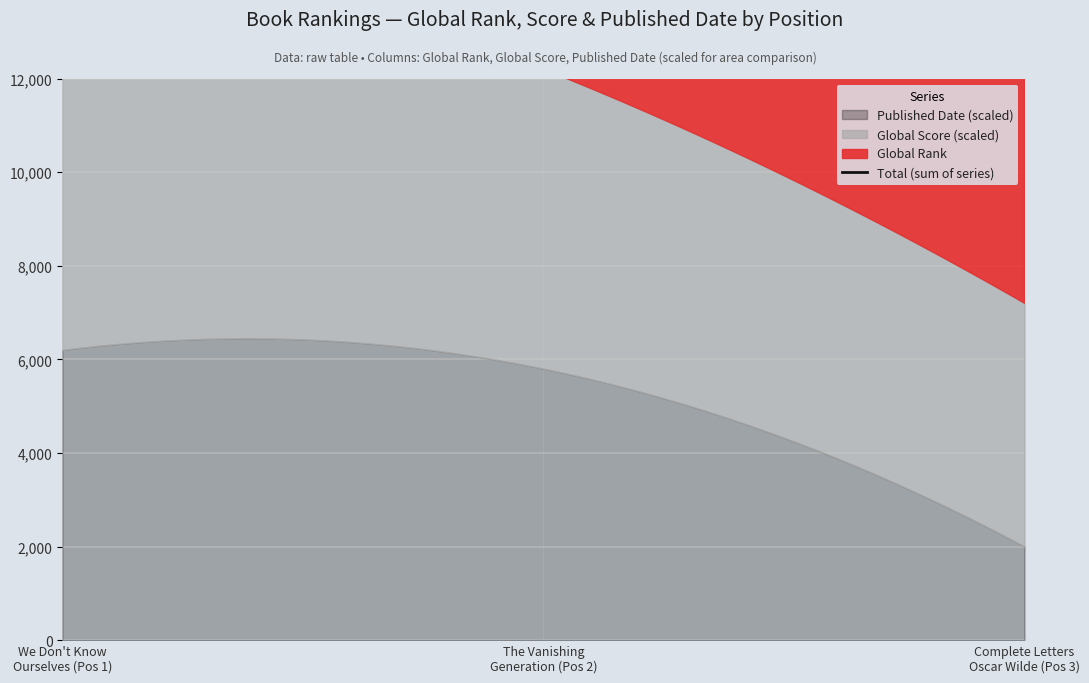

What is the average value of the Published Date series?

2013